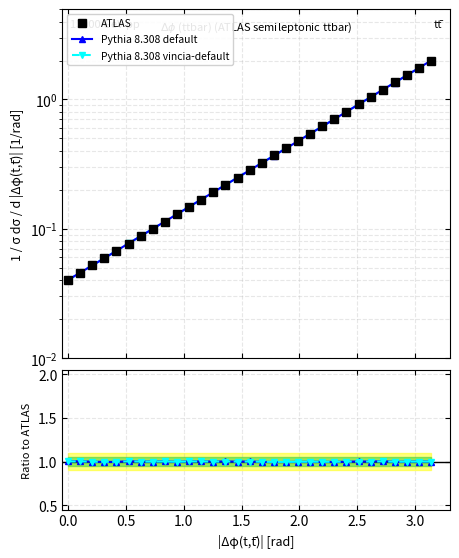

What is the value of the Pythia 8.308 default point at the 18th from the left?

1.0